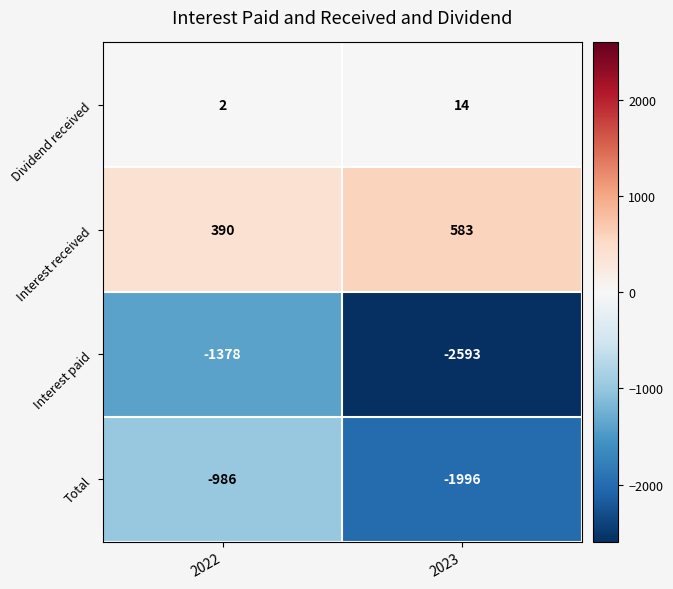

How many series are shown in this chart?

4